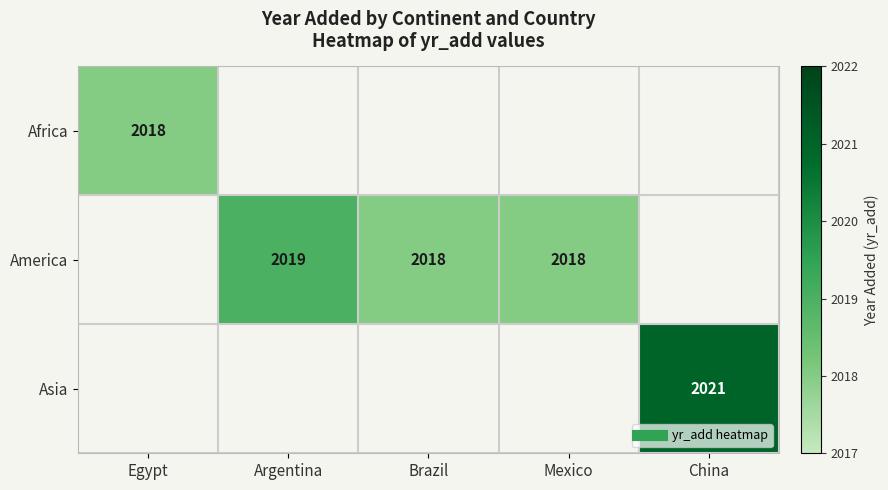

Is the value of Asia at China greater than the value of America at Mexico?

Yes